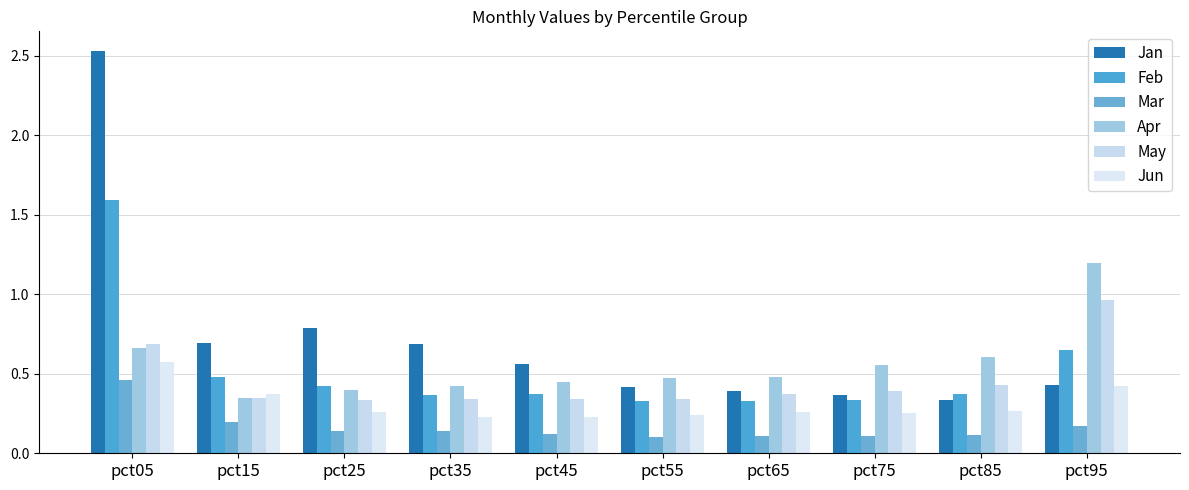

At which label does May reach its minimum?

pct25